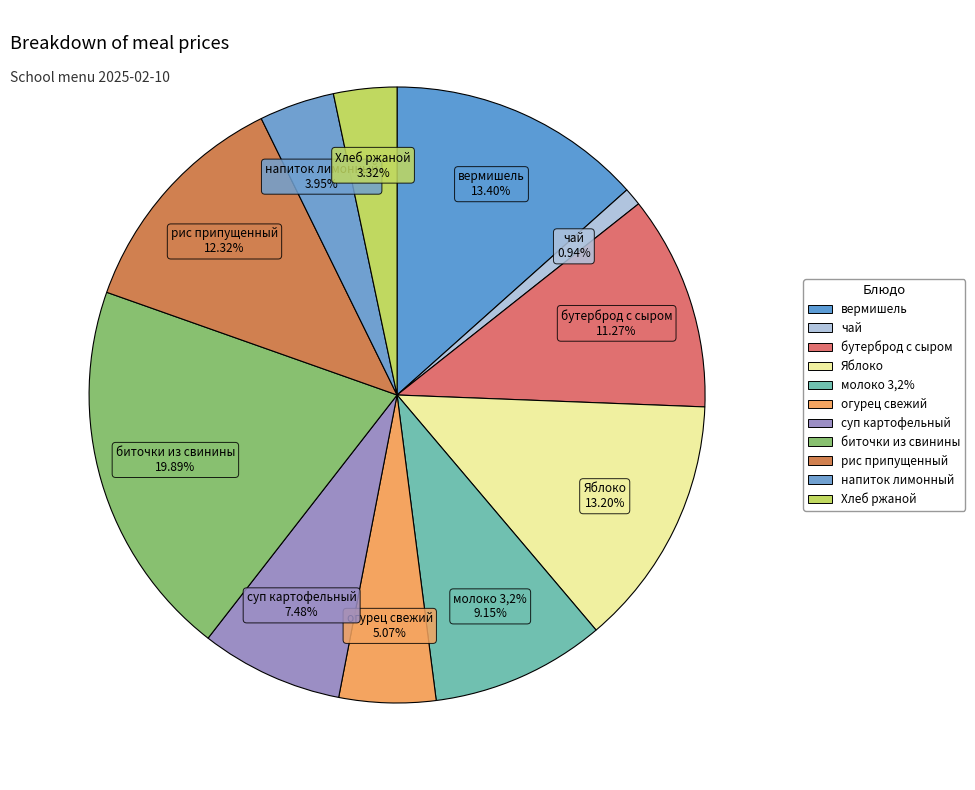

Which slice is the largest?

биточки из свинины